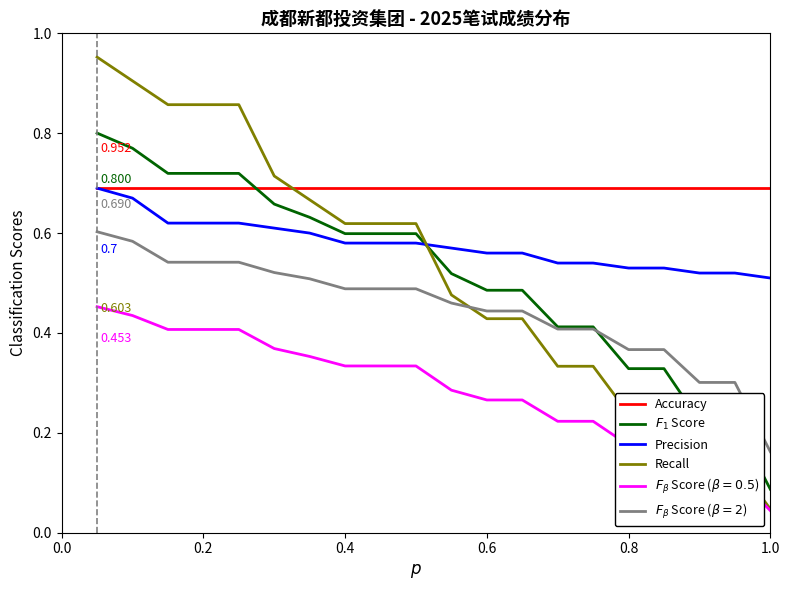

Which series ends up on top after the final intersection of Precision and Recall?

Precision